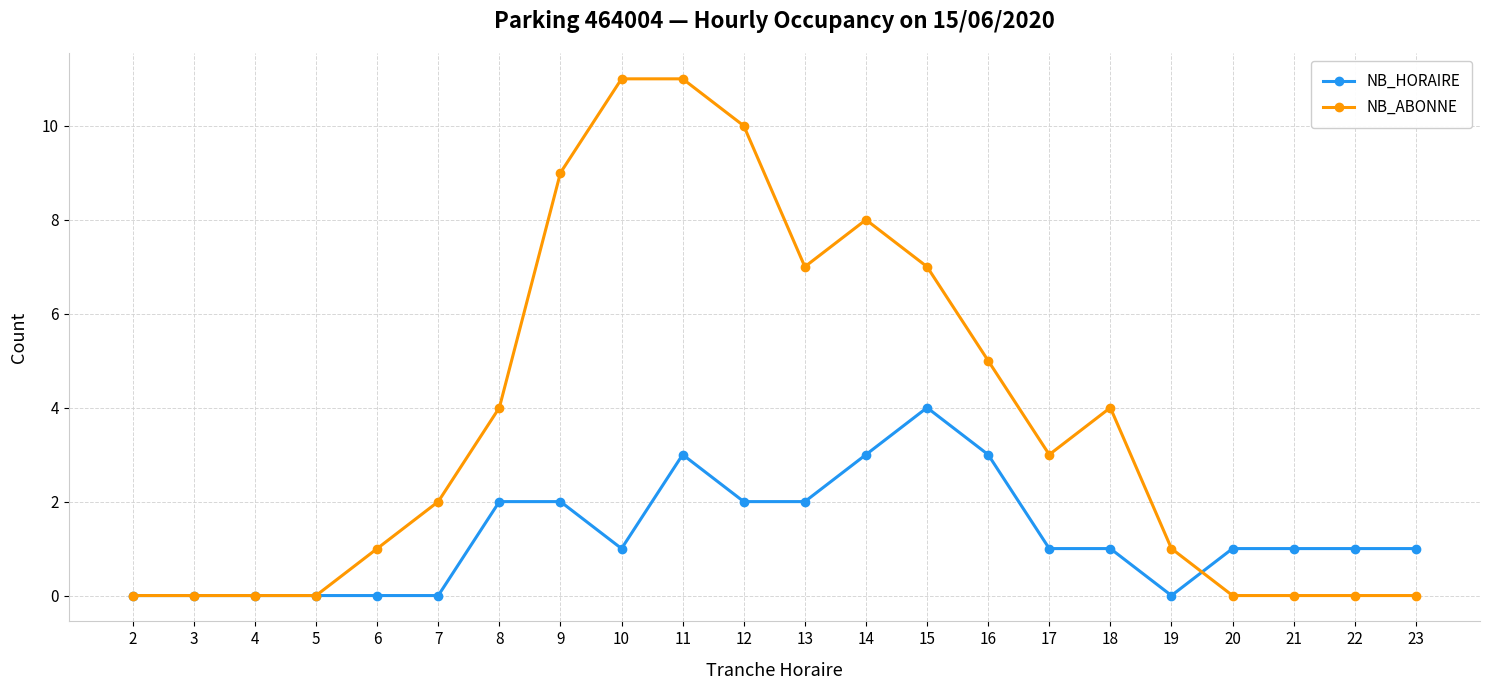

At which label does NB_HORAIRE reach its peak?

15